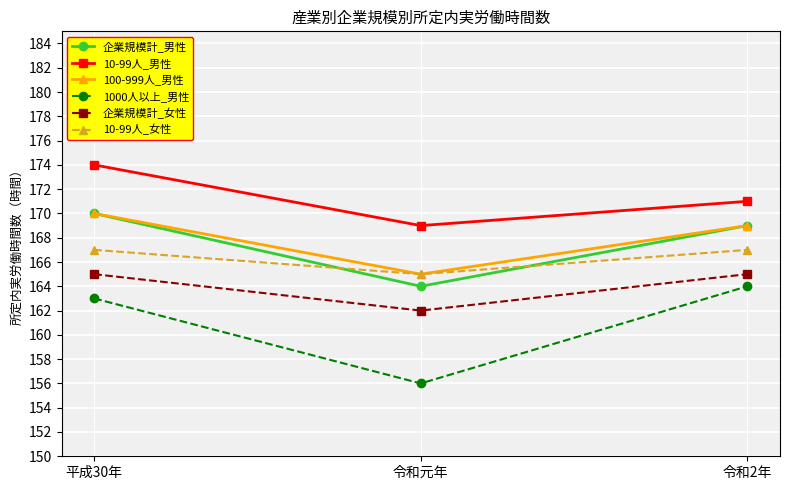

What is the approximate value of 10-99人_女性 at 令和元年?

165